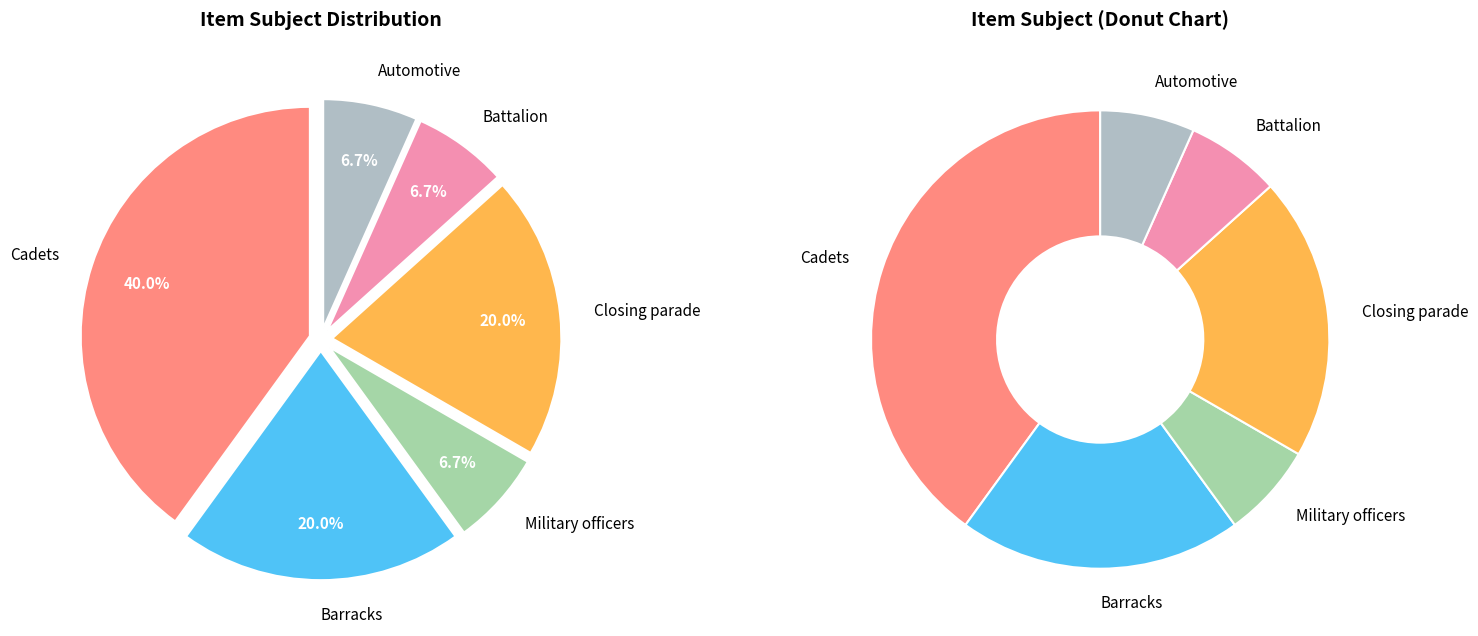

Combined, what portion of the pie is Barracks and Military officers?

26.7%